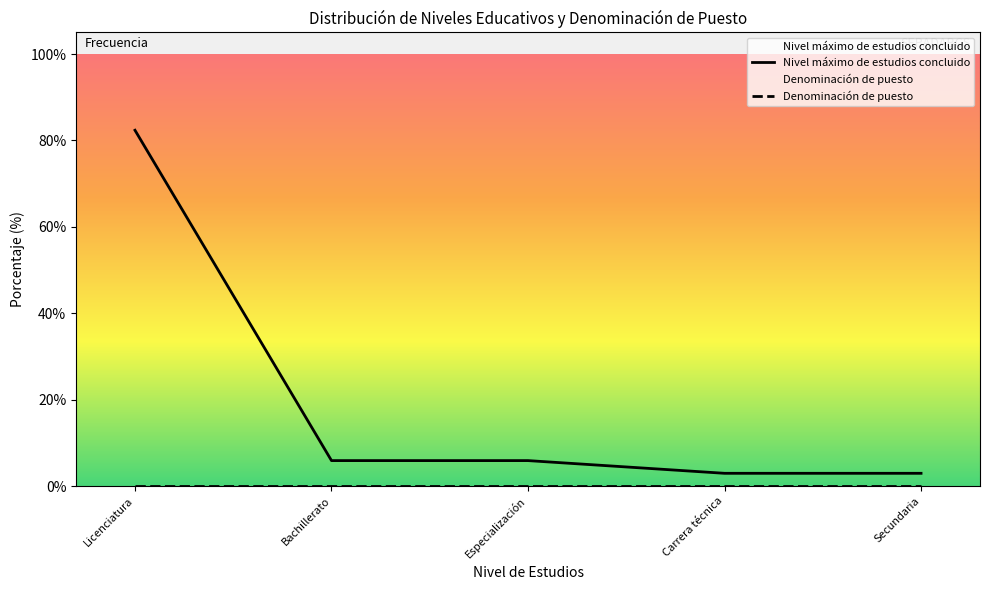

The Denominación de puesto series shows 0.0 at Secundaria. True or false?

True